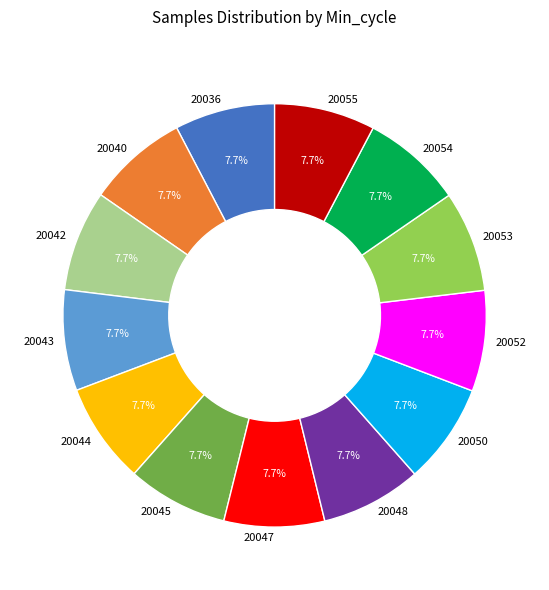

How many segments does this pie chart have?

13